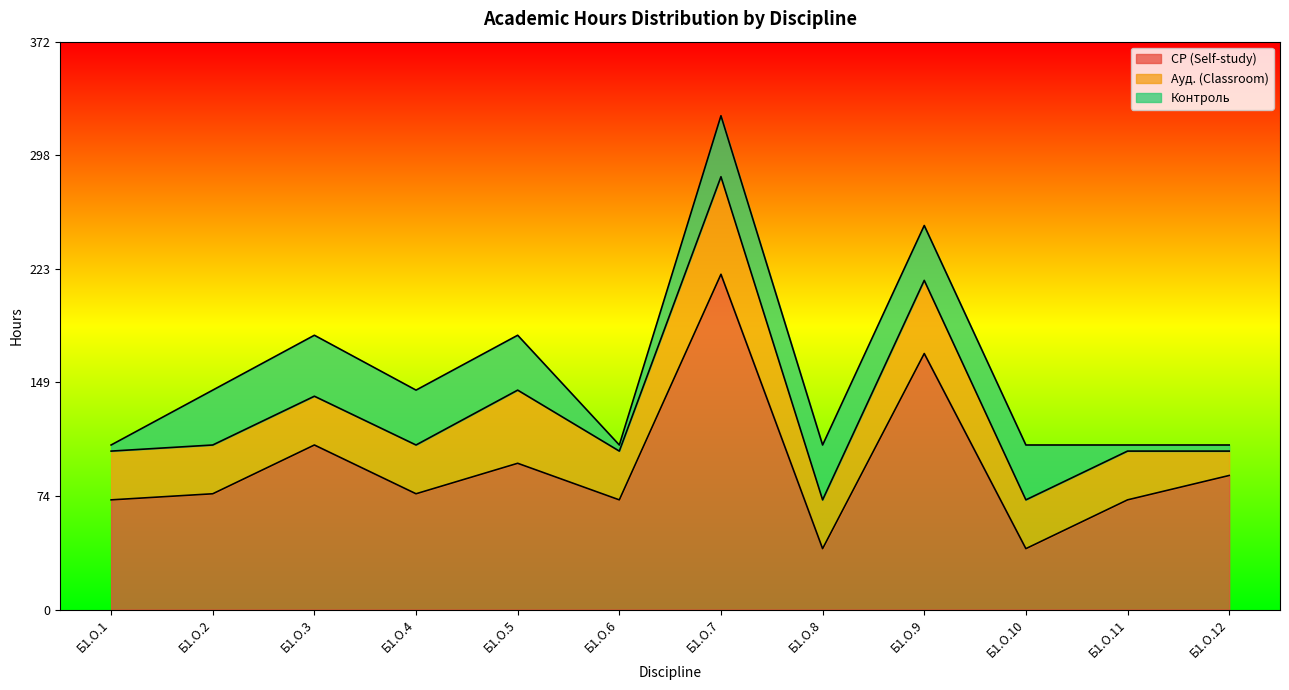

True or false: СР (Self-study) and Контроль cross at least once.

False